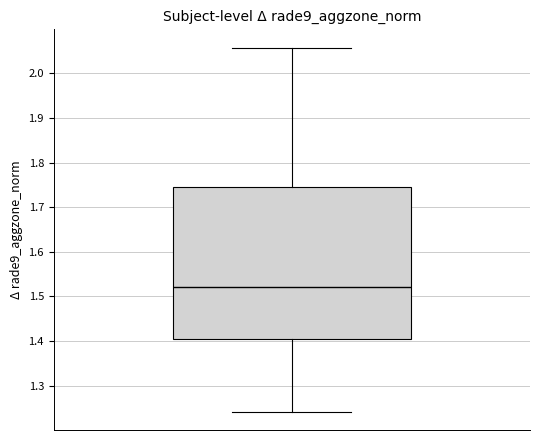

Where does the lower whisker of the box end on the y-axis? The values are not printed on the chart, so give them approximately, as read against the axis.

1.24